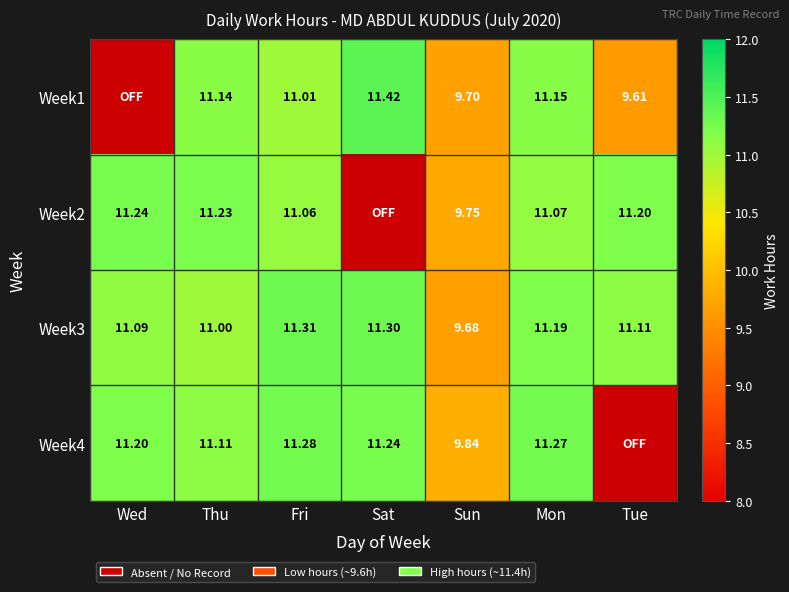

The value of Week1 at Sun is 9.7. True or false?

True